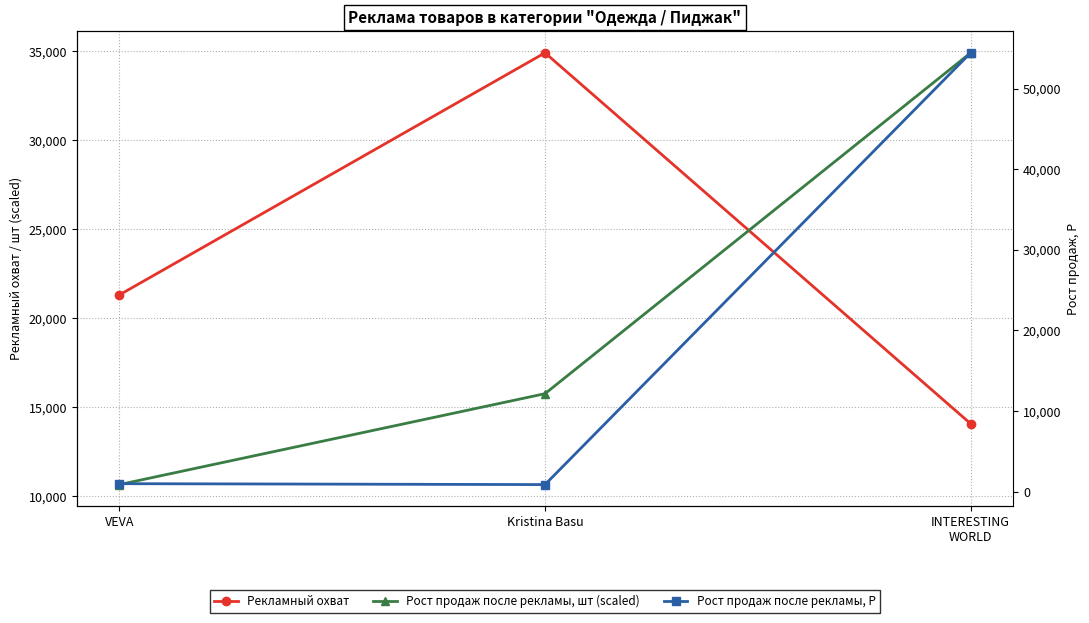

What is the difference between the highest and lowest values at INTERESTING
WORLD?

40370.0